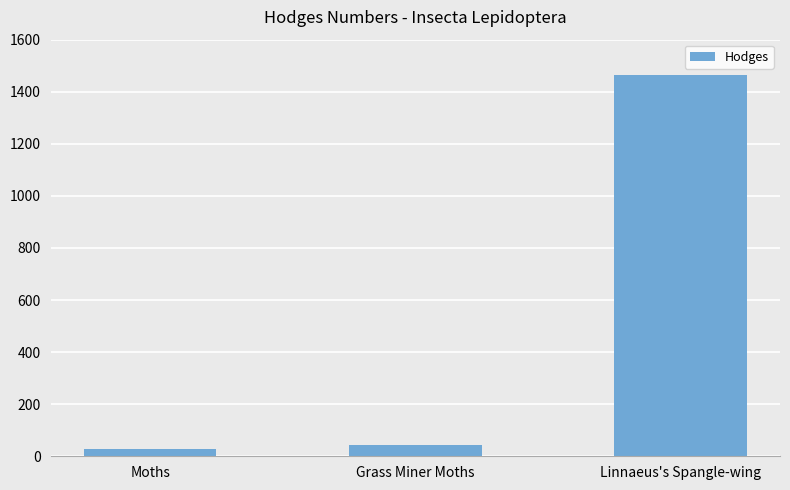

Is it true that the value at Linnaeus's Spangle-wing is 898.6?

False